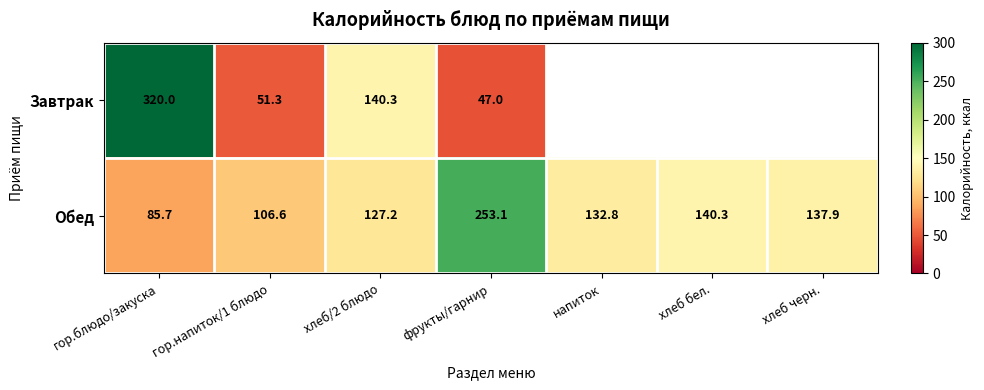

True or false: Обед has a value of 118.6 at гор.блюдо/закуска.

False